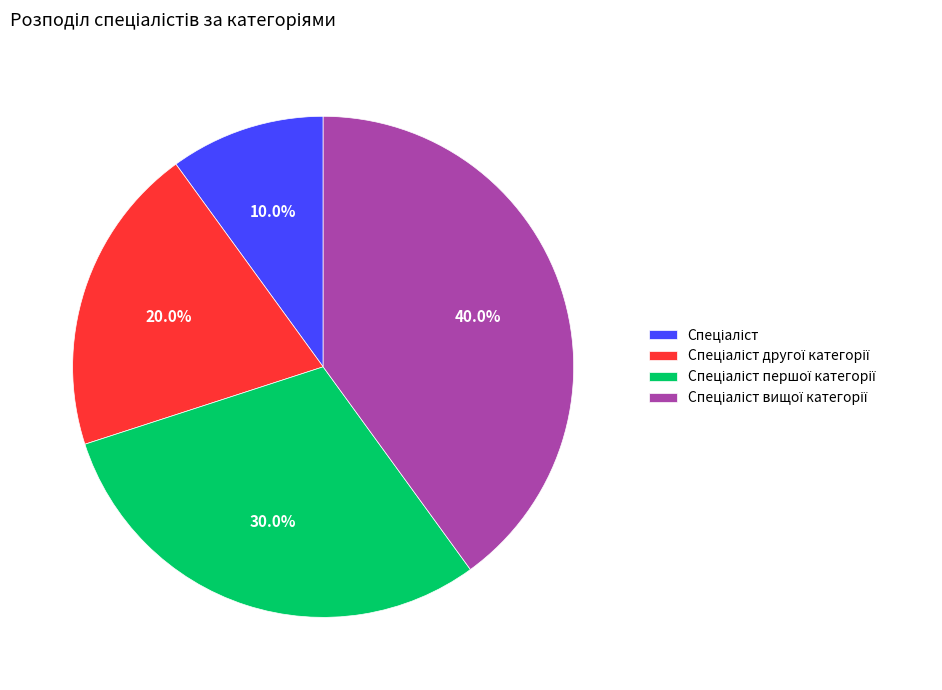

Does any single category account for the majority?

No